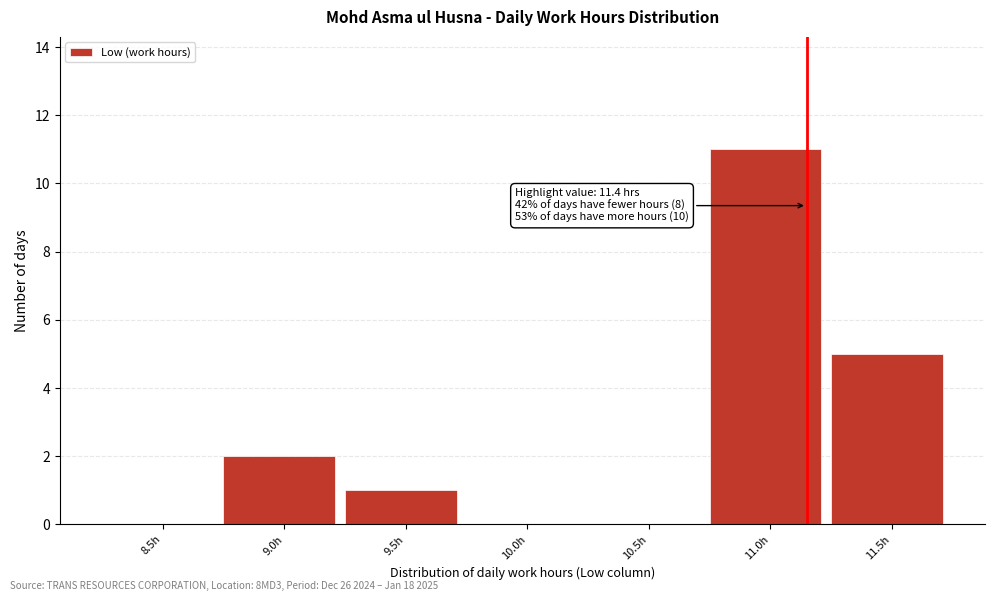

Reading left to right, transcribe all the data shown in this chart.

8.5h=0	9.0h=2	9.5h=1	10.0h=0	10.5h=0	11.0h=11	11.5h=5